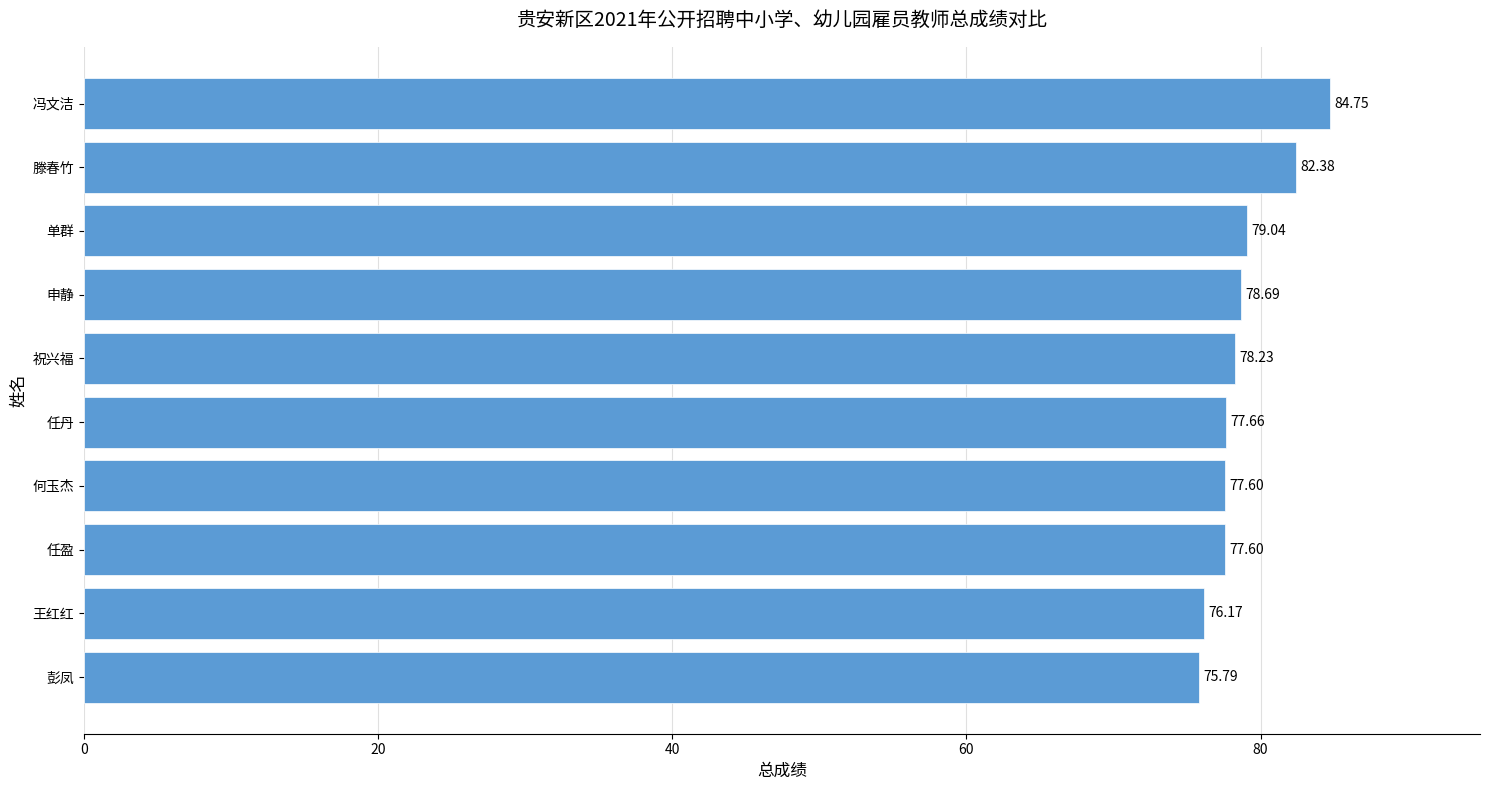

Are the bars horizontal?

Yes